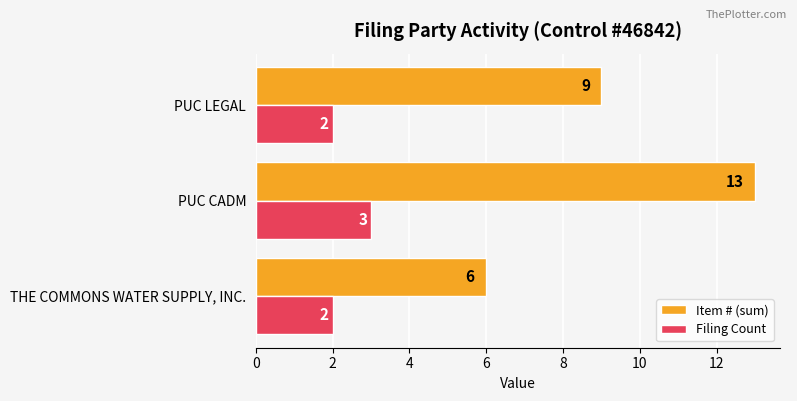

What is the spread (max minus min) of values at THE COMMONS WATER SUPPLY, INC.?

4